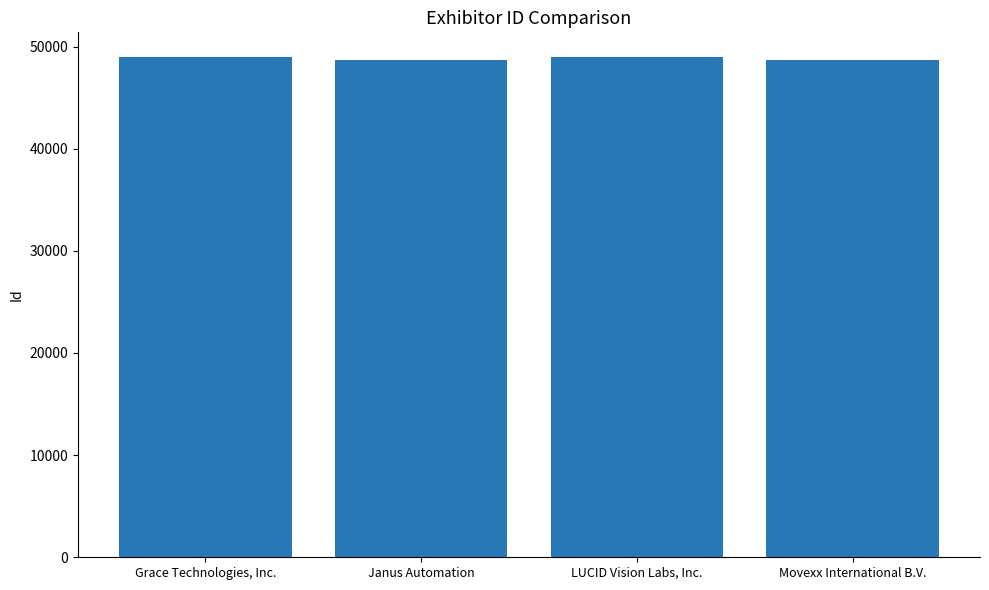

Read the value at Grace Technologies, Inc., to the nearest 10.

48940